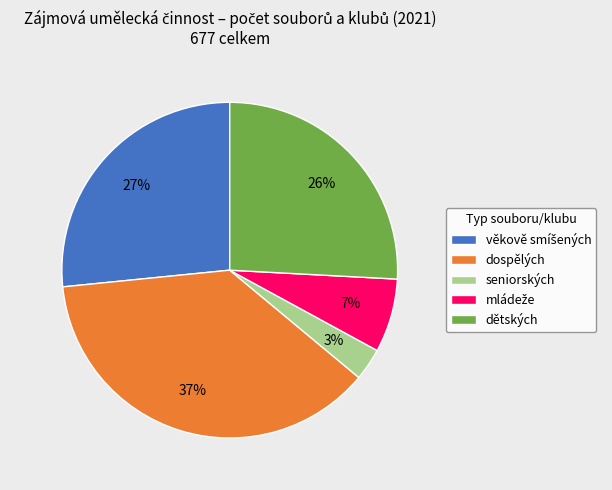

What percentage is the seniorských slice, to the nearest percent?

3%